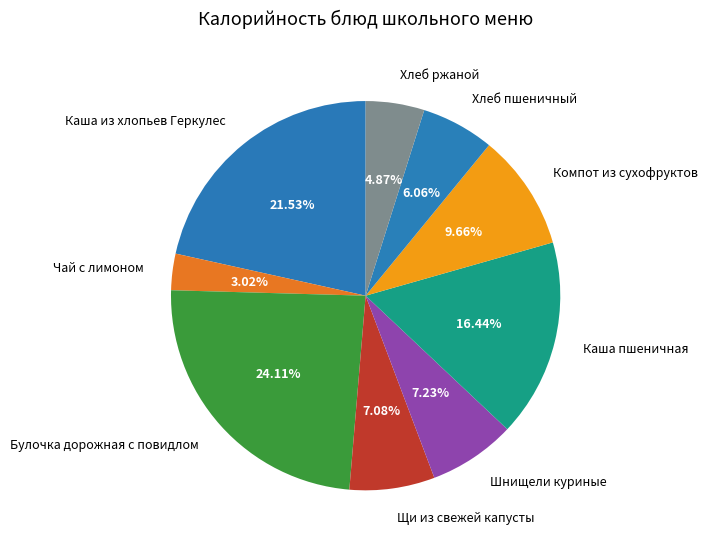

To the nearest percent, what is the average slice percentage?

11%